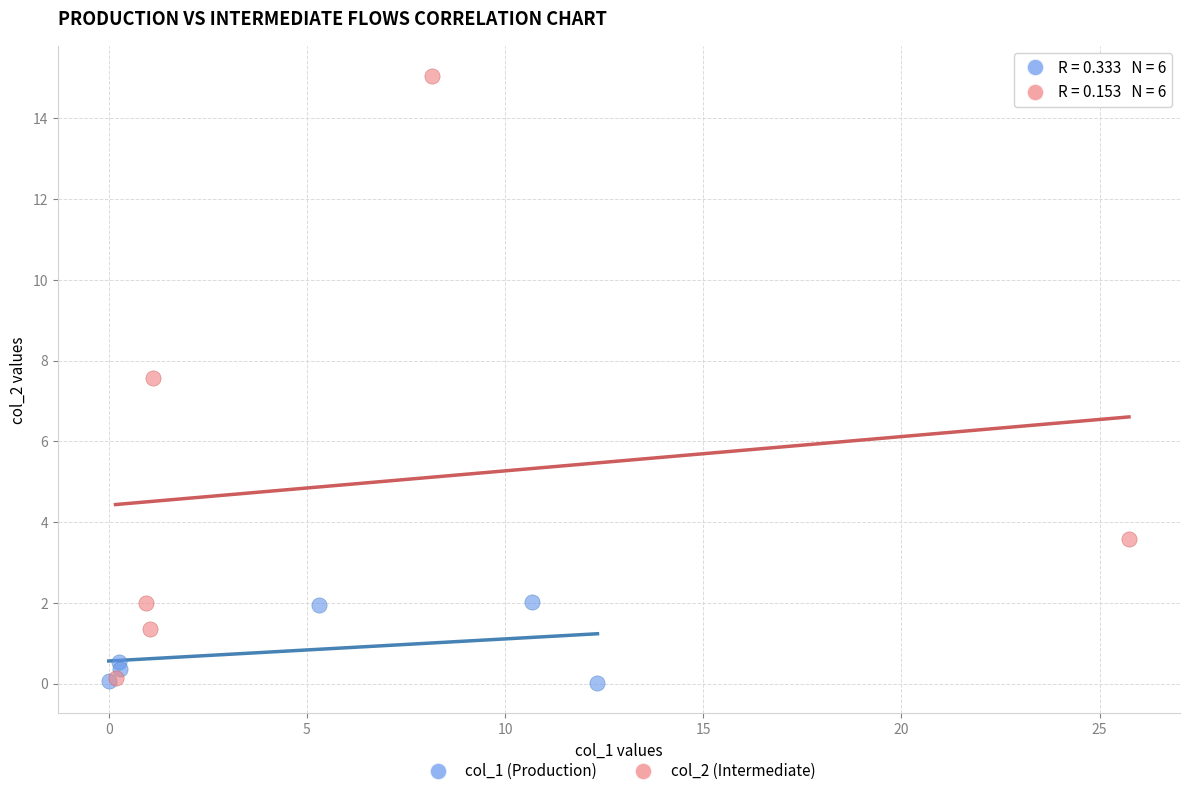

Which series reaches the maximum Y coordinate?

col_2 (Intermediate)